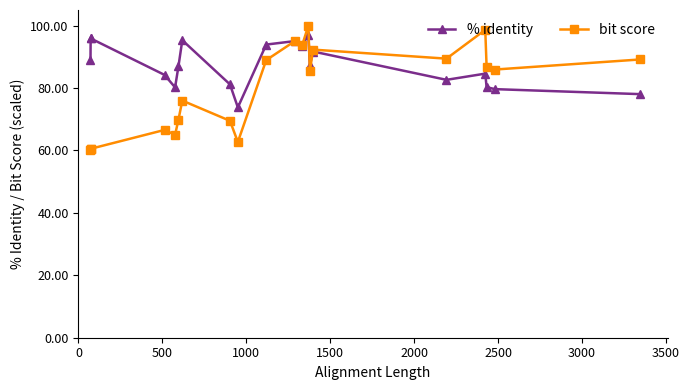

At how many categories does at least one series exceed 73?

20